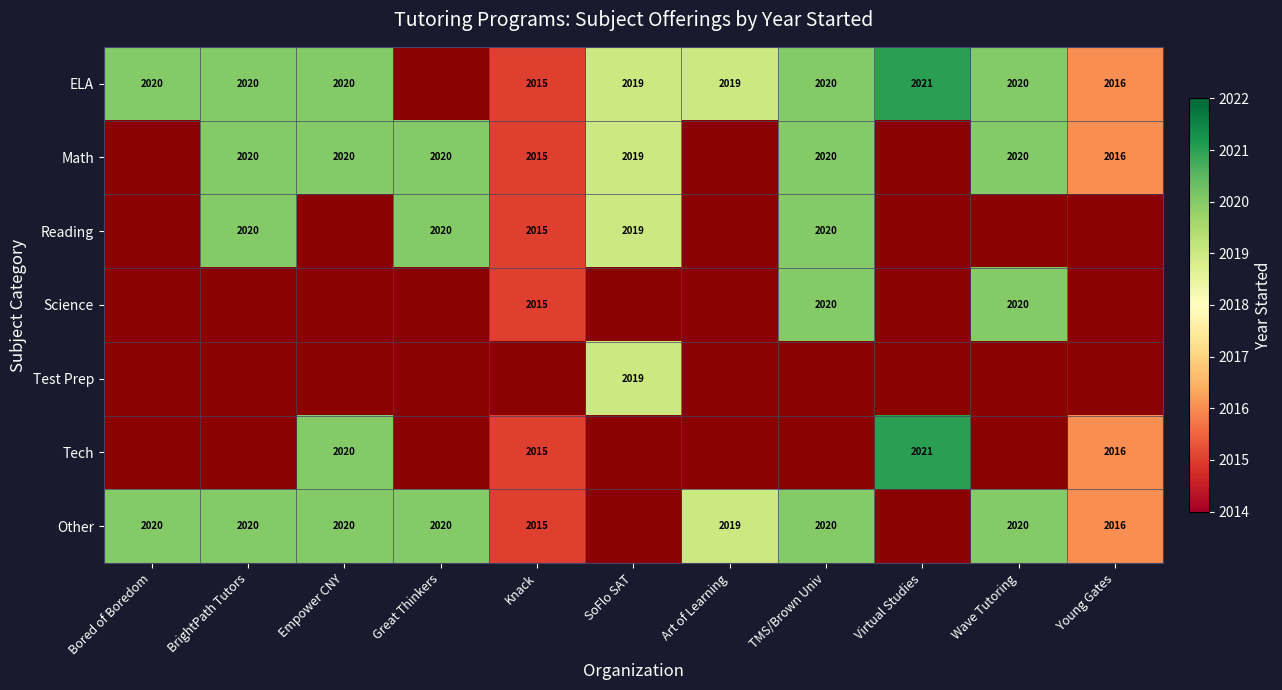

What is the greatest value displayed?

2021.0